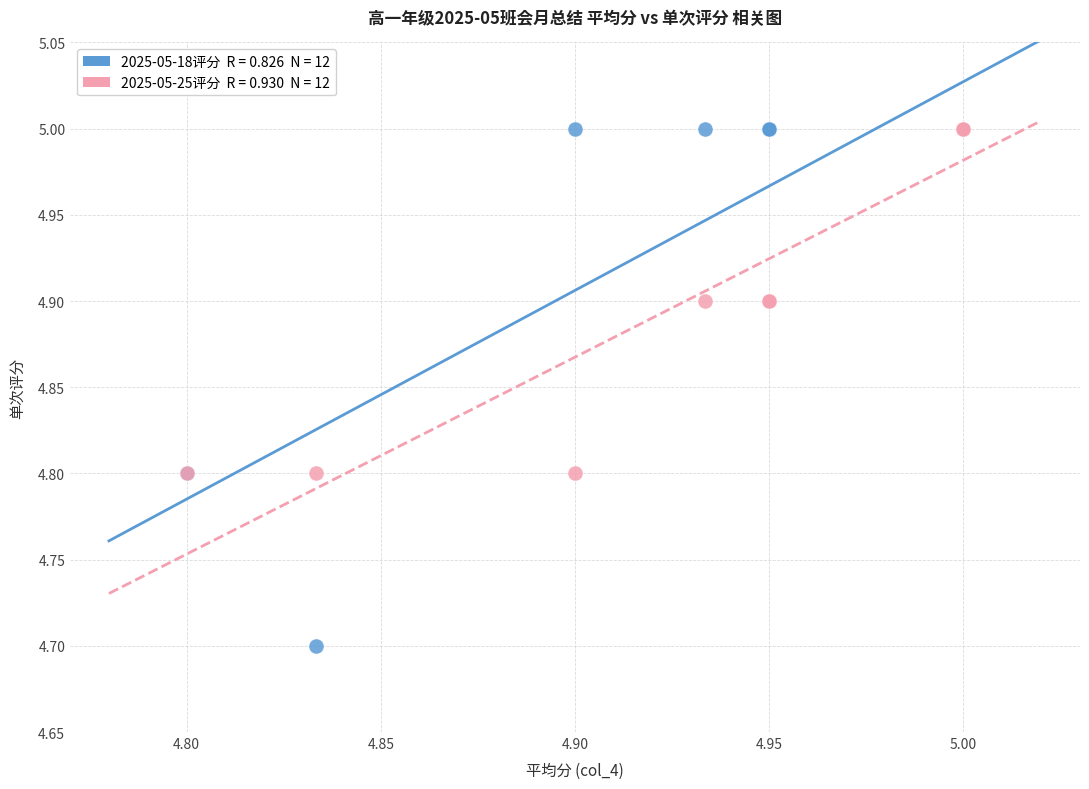

Across all series, what Y value is closest to 4?

4.7